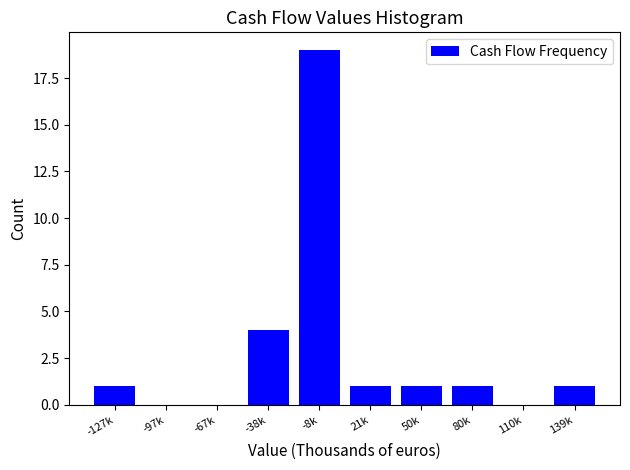

Reading left to right, extract all data points from this chart.

-127k=1	-97k=0	-67k=0	-38k=4	-8k=19	21k=1	50k=1	80k=1	110k=0	139k=1